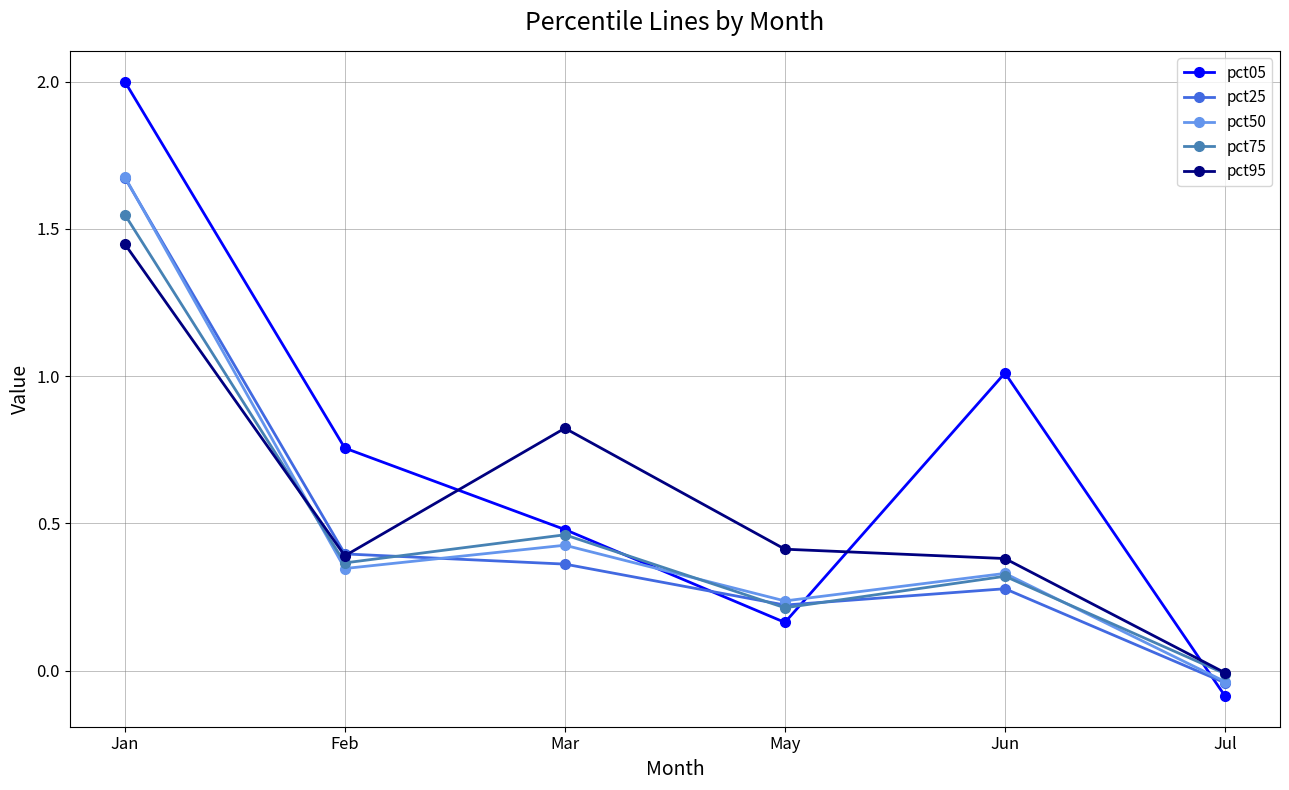

Is it true that pct25 equals -0.0 at Jul?

True